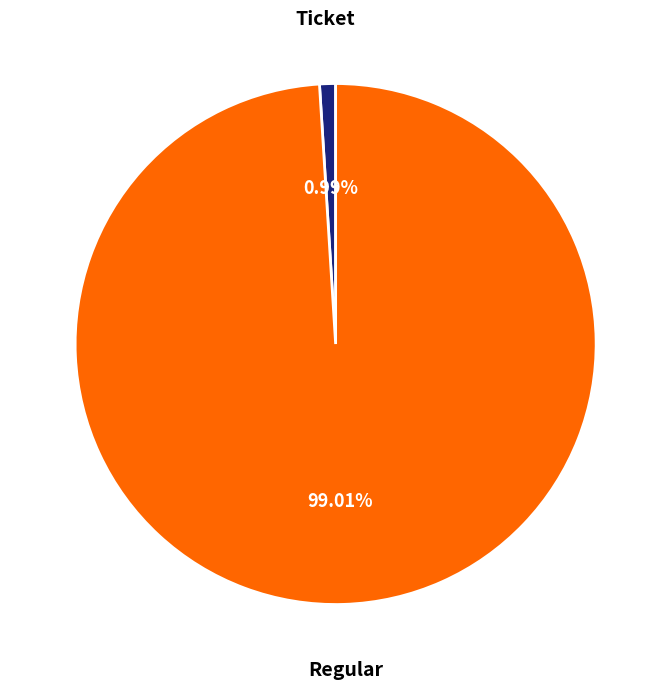

Is there a majority slice in this chart?

Yes